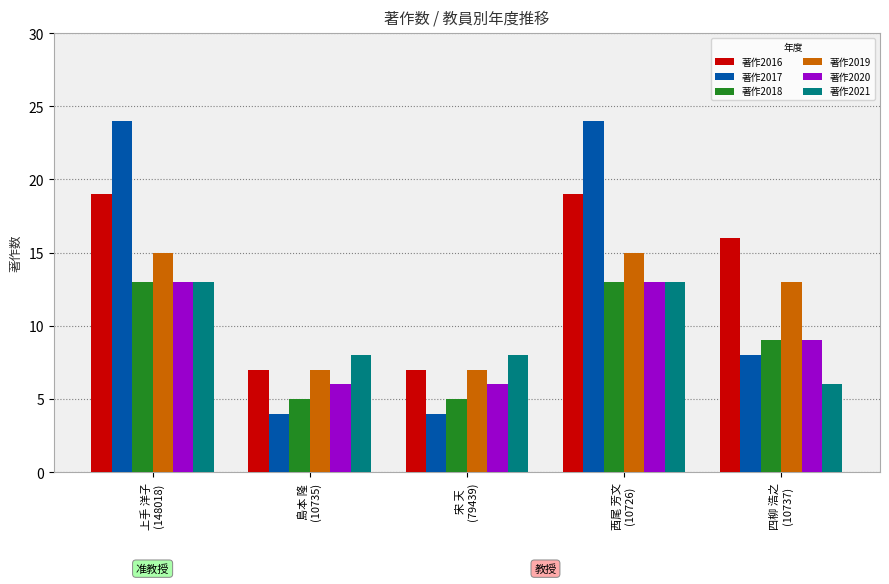

How many categories are shown in the chart?

5